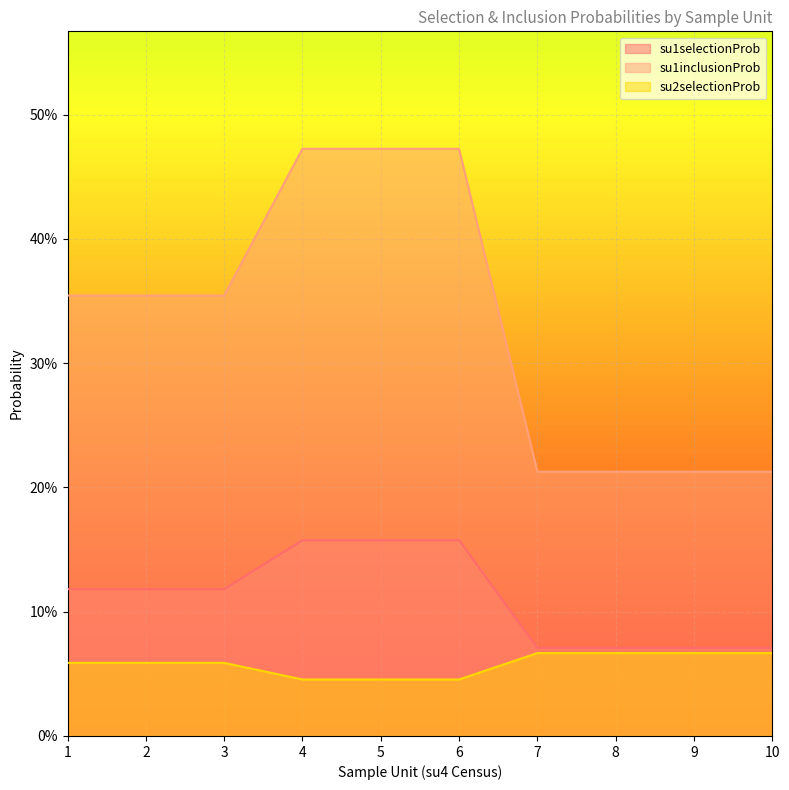

List the series in order of their overall mean, lowest first.

su2selectionProb, su1selectionProb, su1inclusionProb